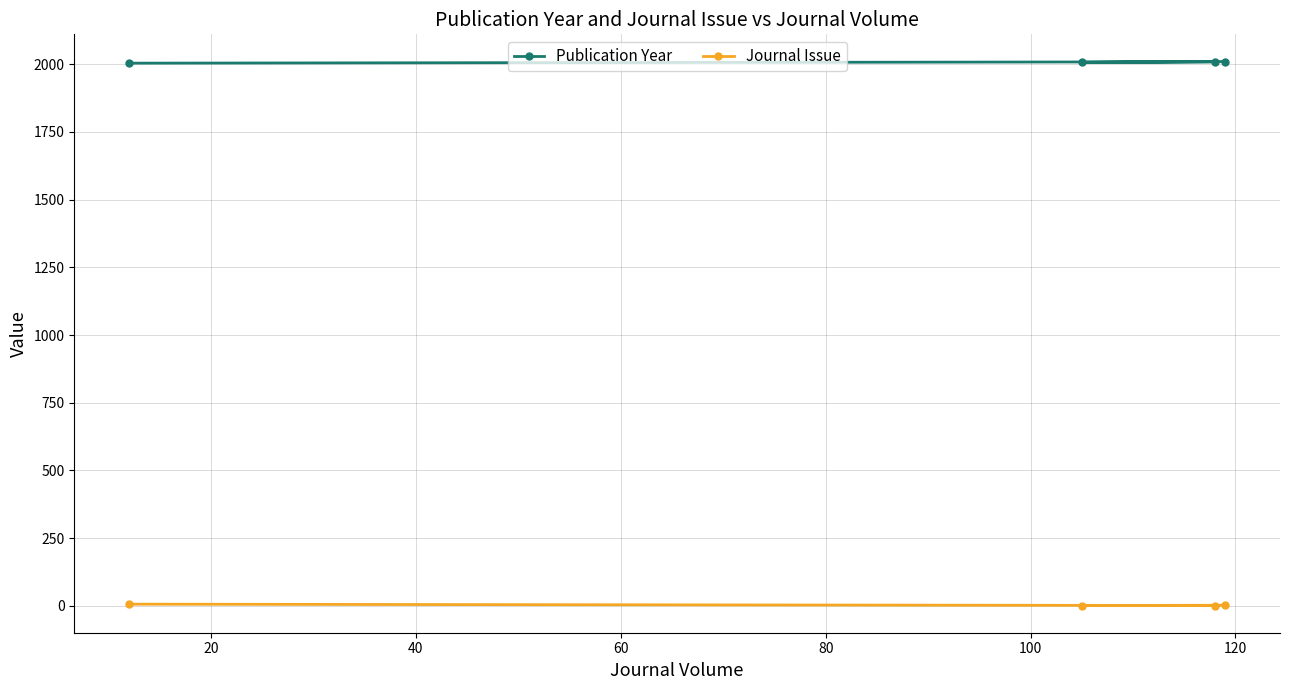

How many data points does each series have?

4